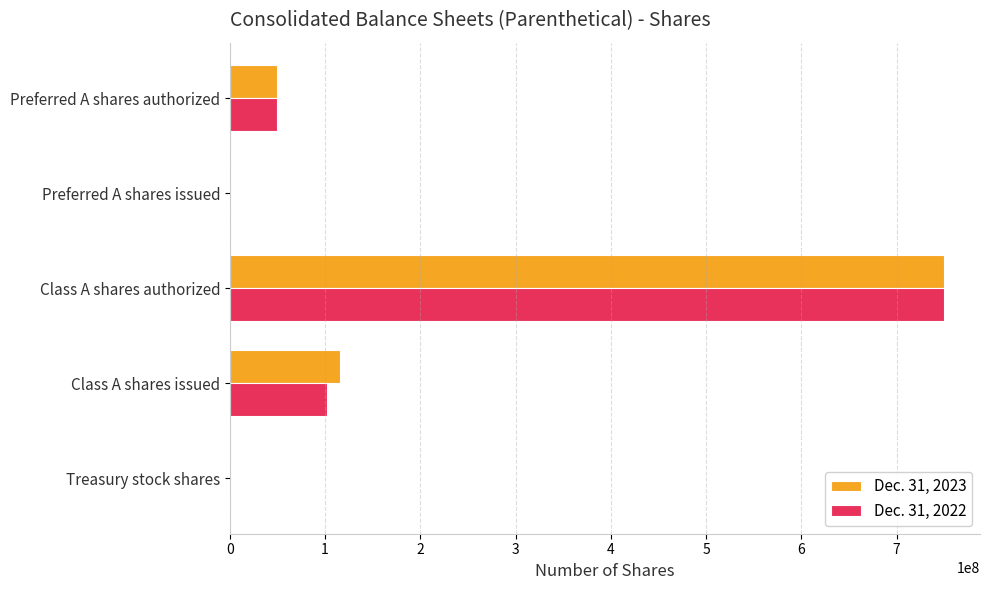

The Dec. 31, 2023 series shows 115424833 at Class A shares issued. True or false?

True